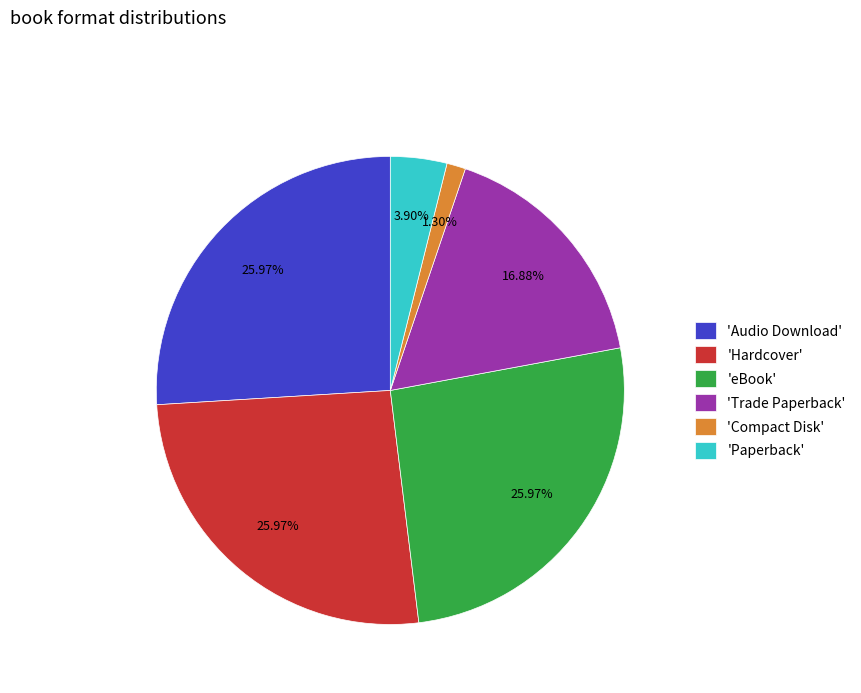

Is the sum of 'Hardcover' and 'eBook' greater than half?

Yes